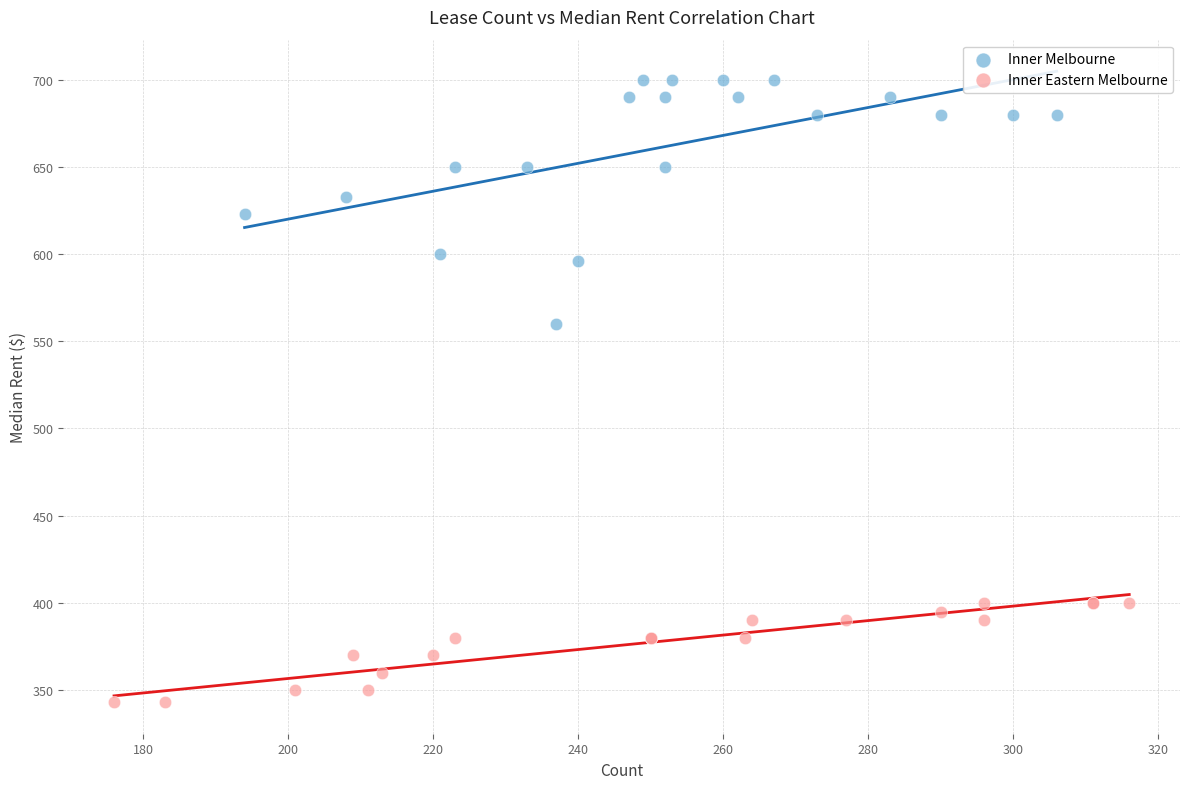

Which series contains the highest Y value?

Inner Melbourne